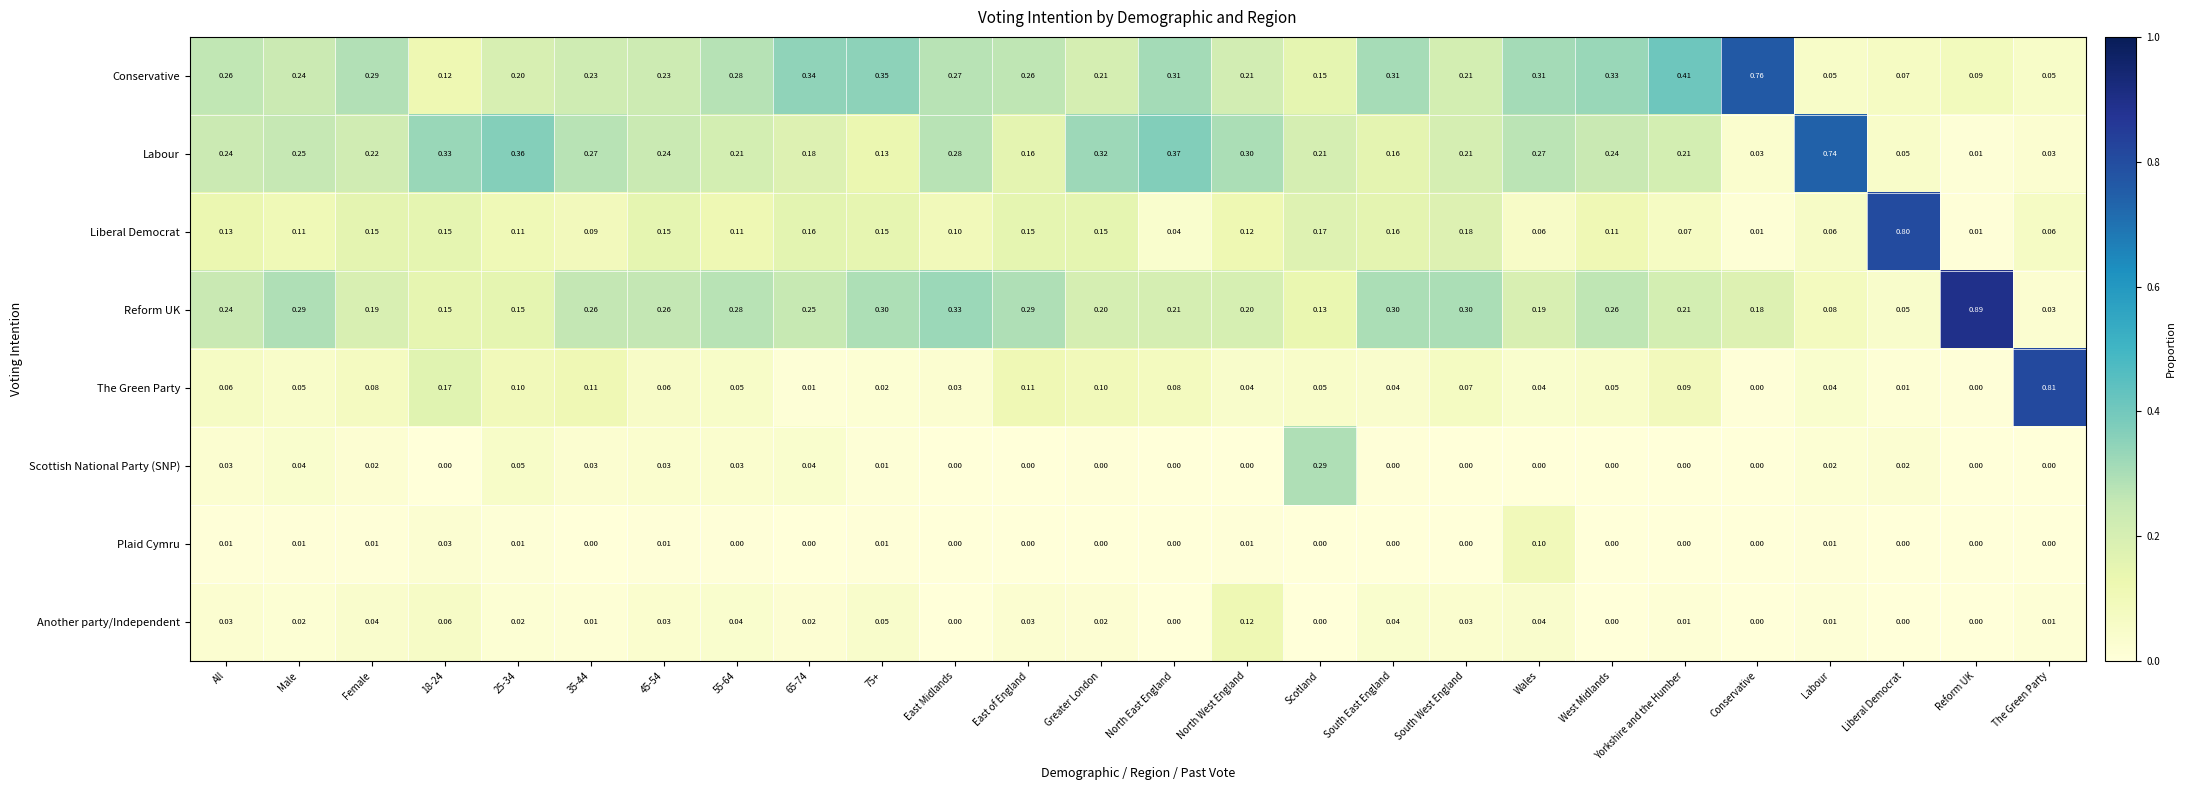

Which category has the highest value in the The Green Party series?

The Green Party